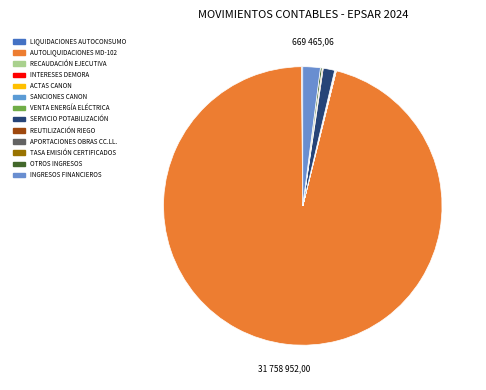

Which slice is the largest?

AUTOLIQUIDACIONES MD-102